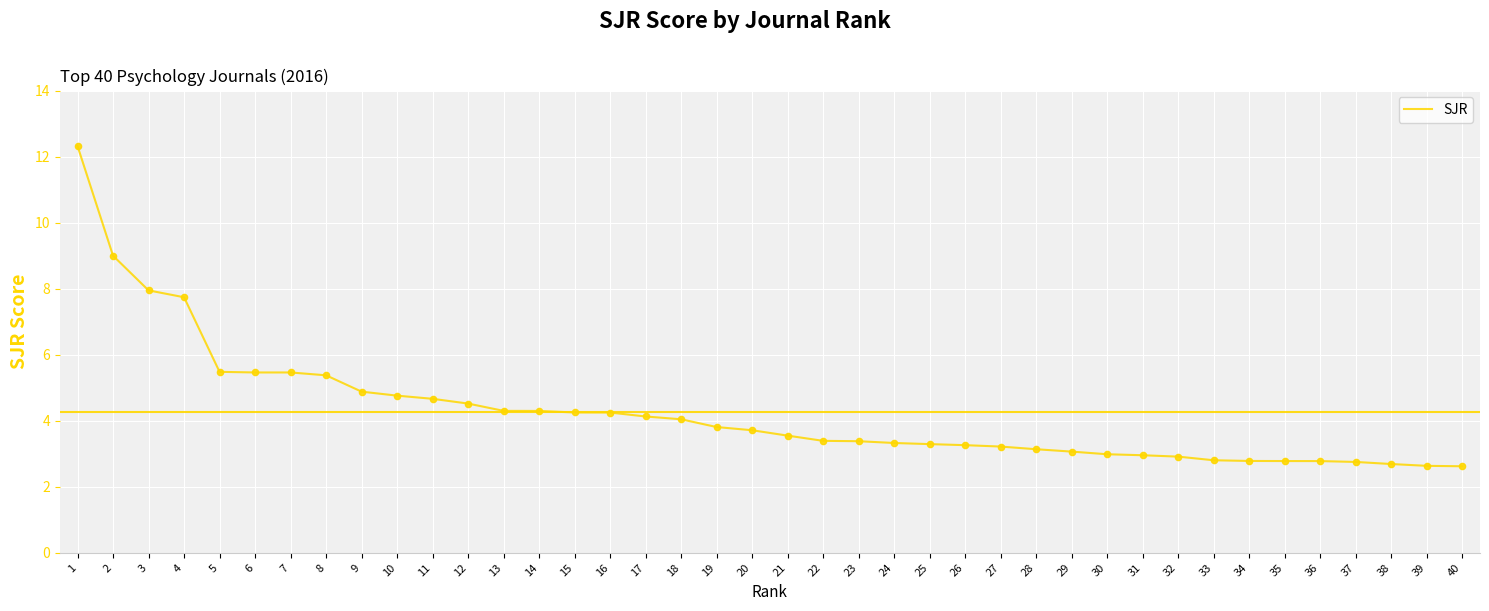

What is the change in value from 13 to 32?

-1.4